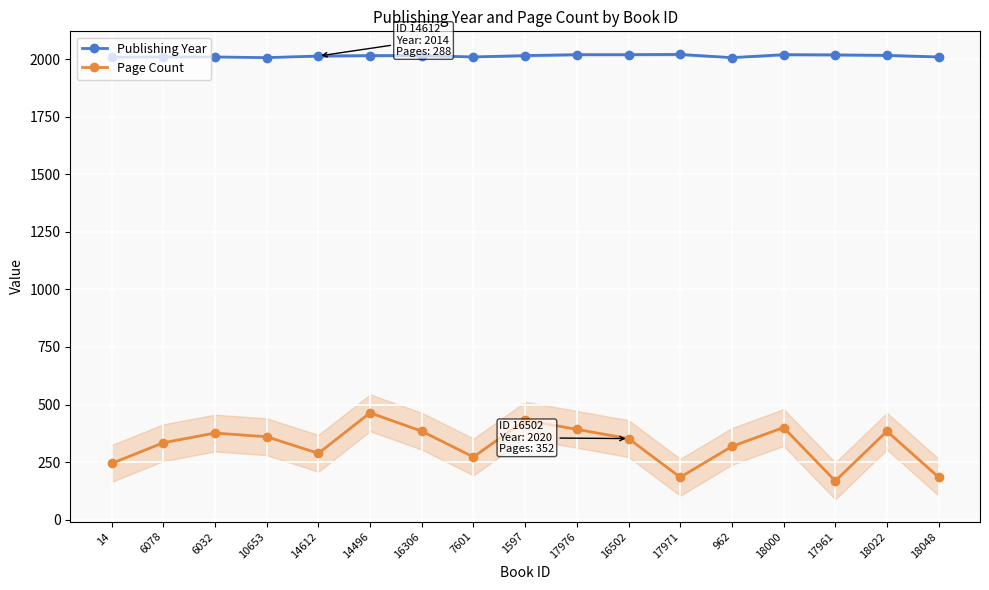

What is the value of the Page Count point at the 4th from the left?

360